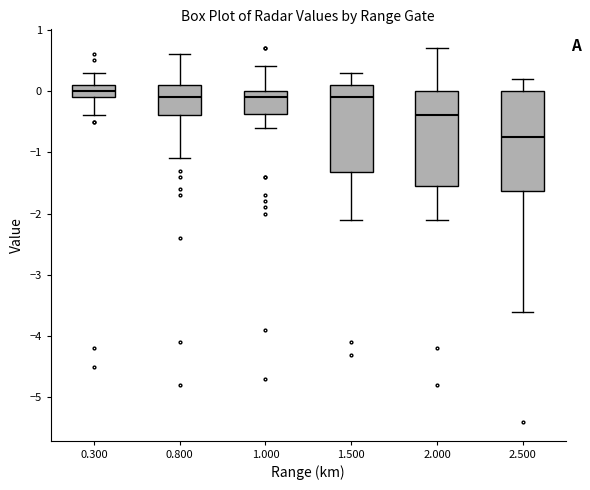

Where is the upper edge of the box at x = 1.000 on the y-axis? The values are not printed on the chart, so give them approximately, as read against the axis.

0.0